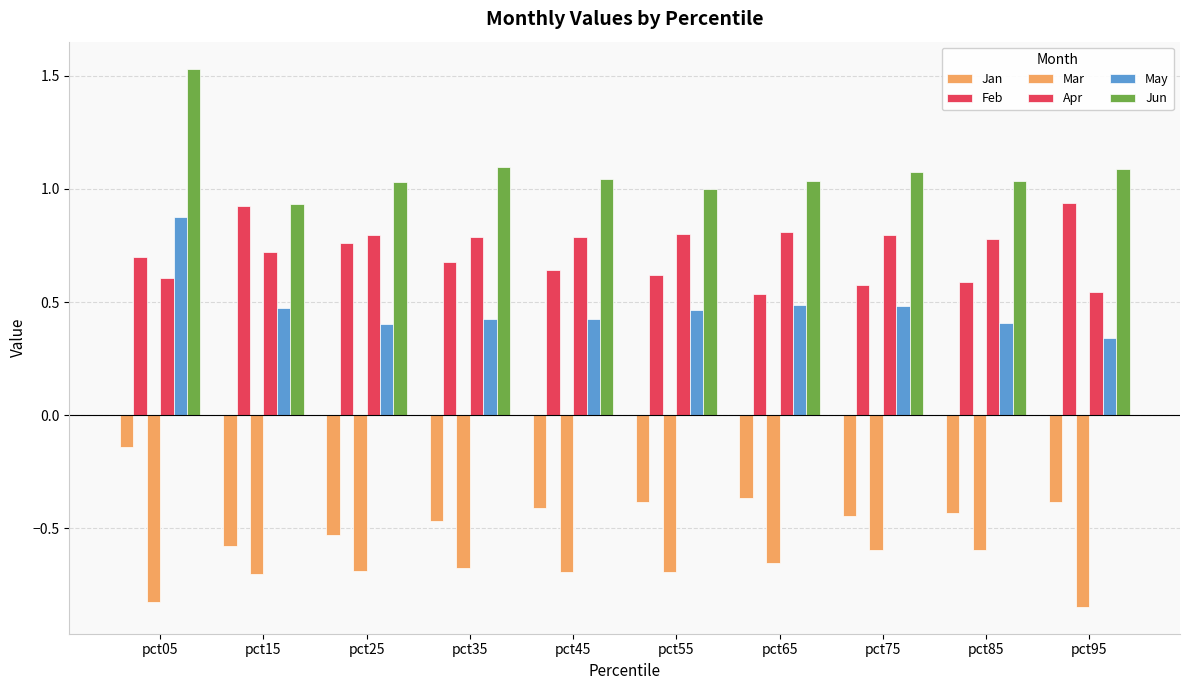

What is the value of the Feb bar at the 6th from the left?

0.6